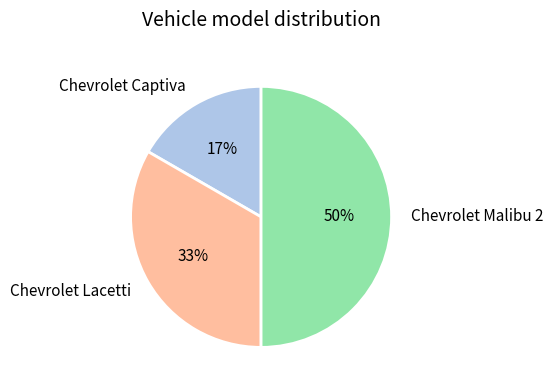

To the nearest percent, what is the difference between the largest and smallest slice percentages?

33%